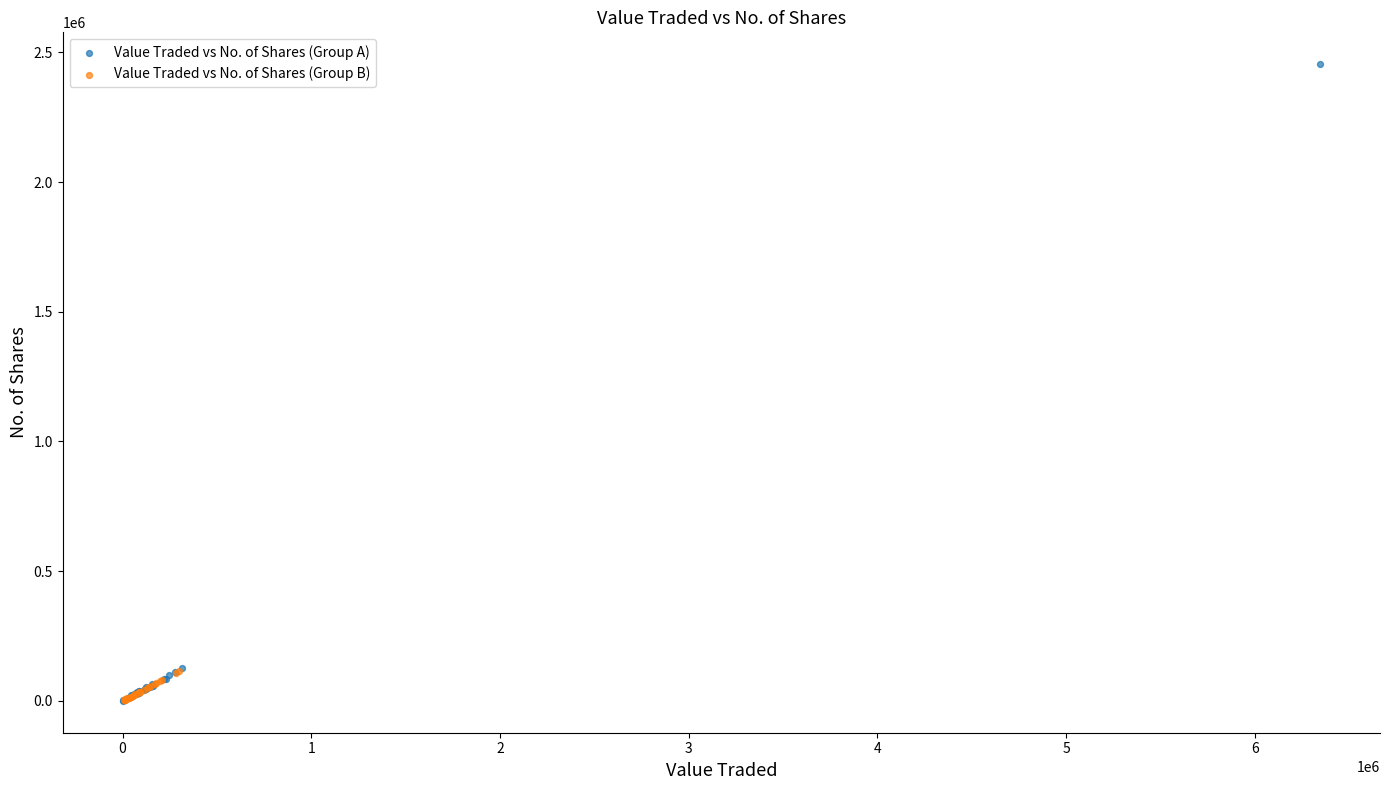

Which series contains the highest Y value?

Value Traded vs No. of Shares (Group A)